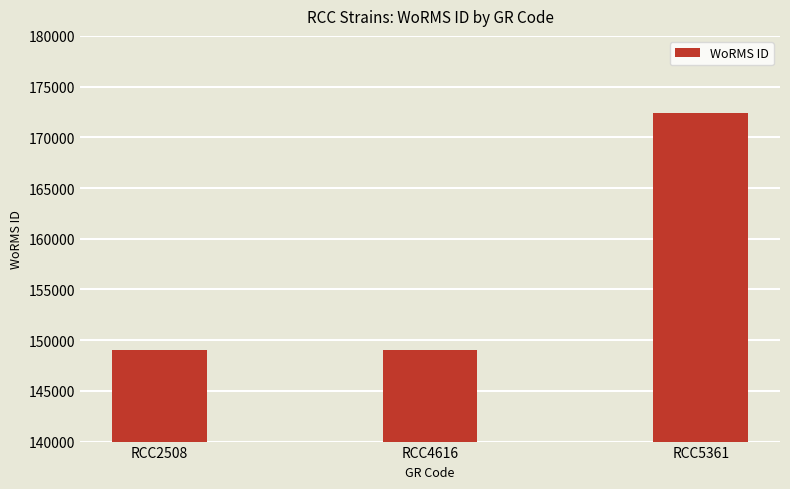

What is the change in value from RCC4616 to RCC5361?

+23391